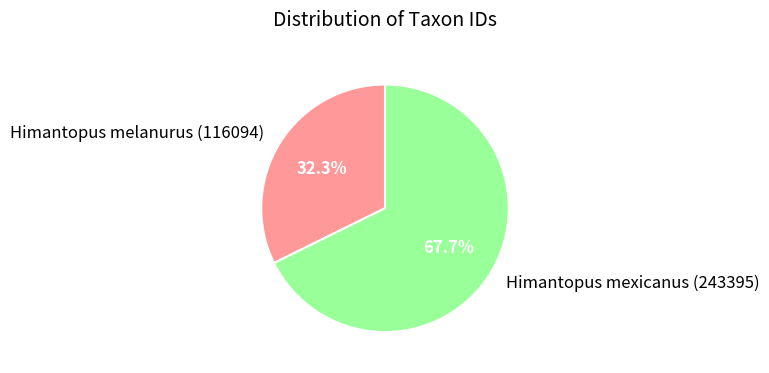

True or false: Himantopus mexicanus (243395) accounts for 61% of the total.

False